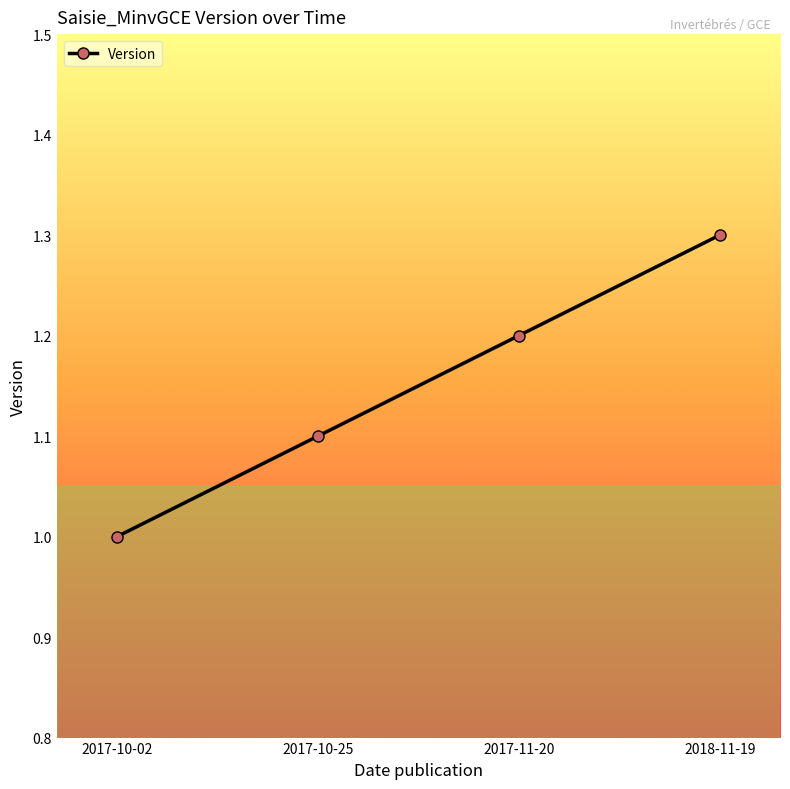

At which label is the value closest to 1?

2017-10-02